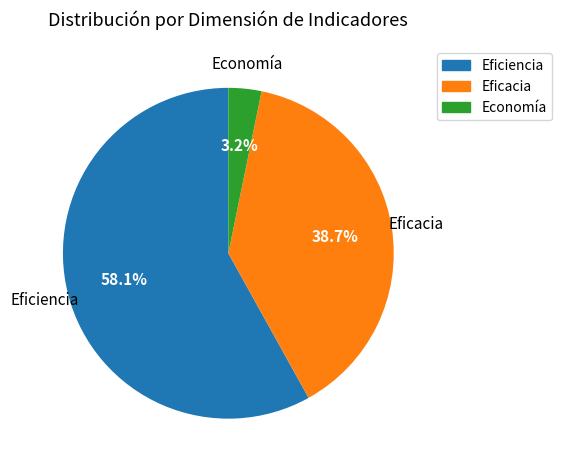

Does any single category account for the majority?

Yes